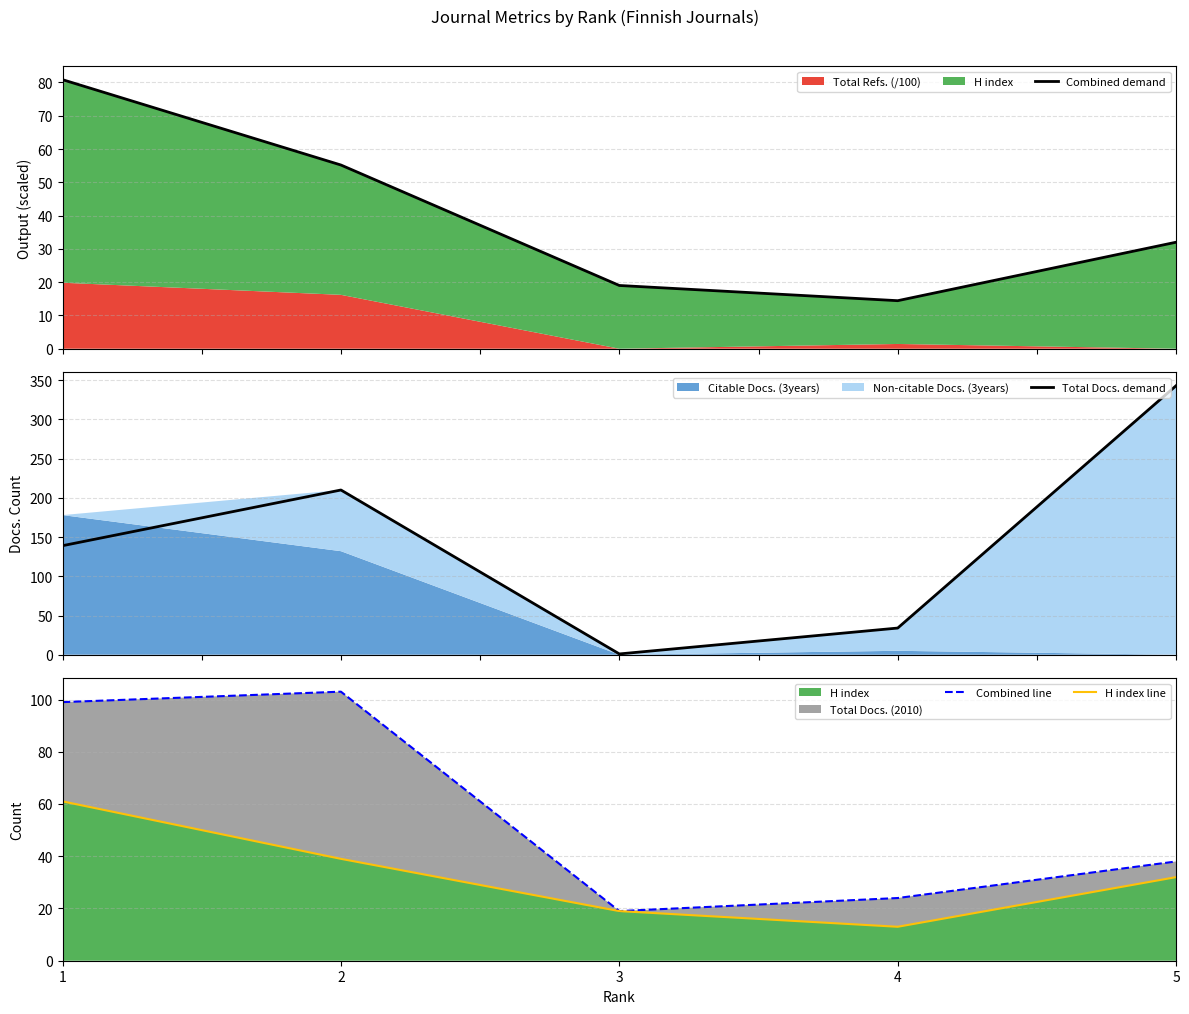

Between which two adjacent categories do Total Docs. demand and Combined line first intersect?

2 and 3